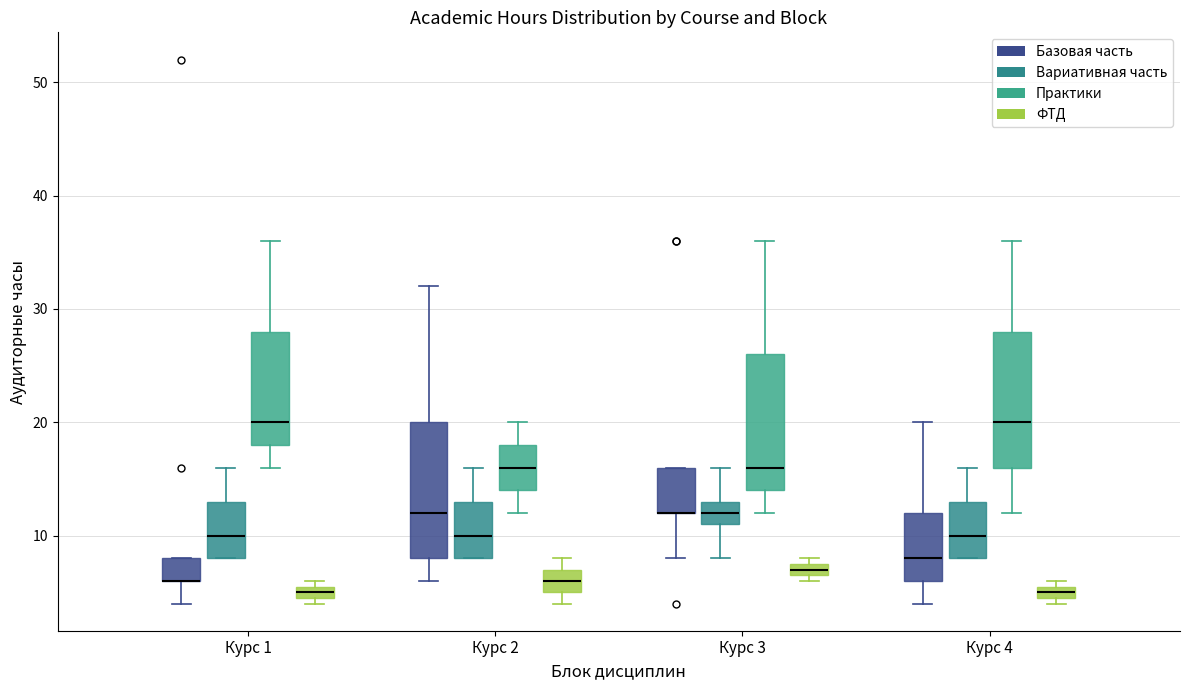

Where does the median line of the box for Курс 2 (Вариативная часть) sit on the y-axis? The values are not printed on the chart, so give them approximately, as read against the axis.

10